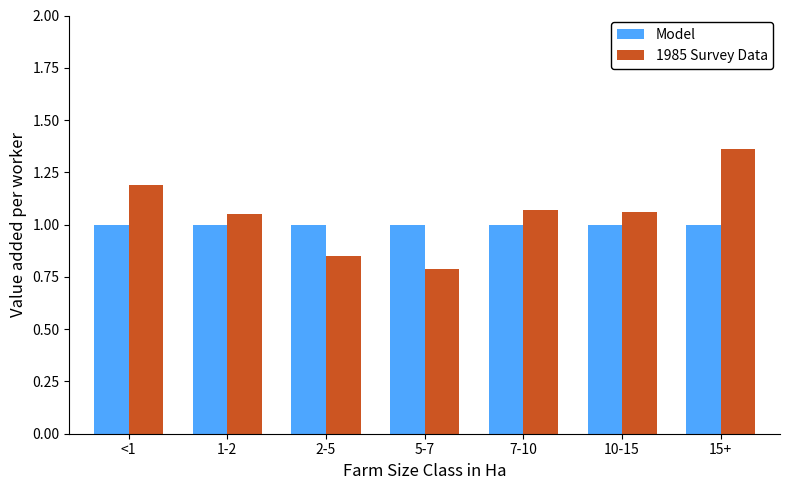

Which series has the widest spread of values?

1985 Survey Data